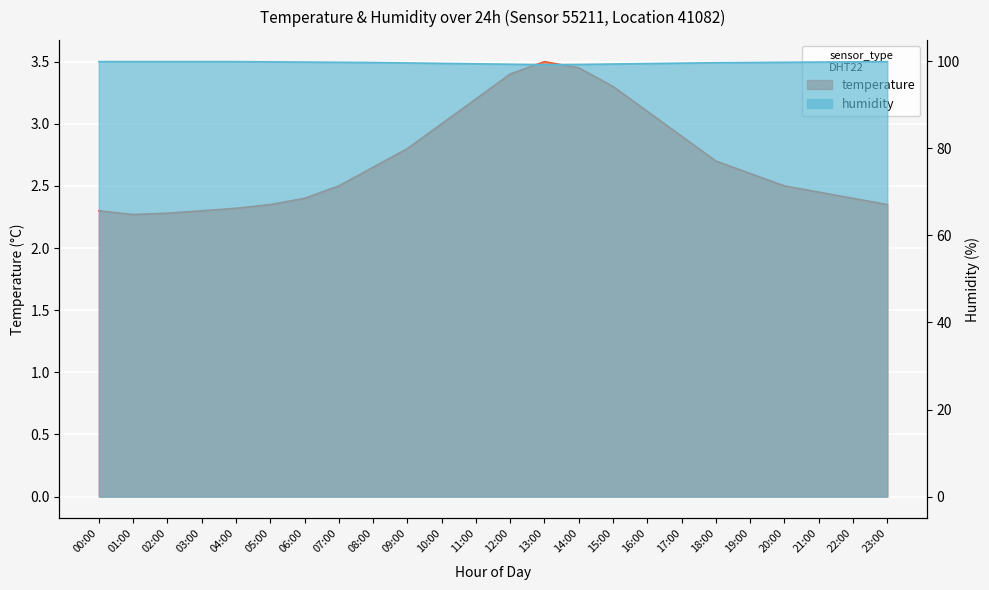

What is the total value across all series at 23:00?

102.2